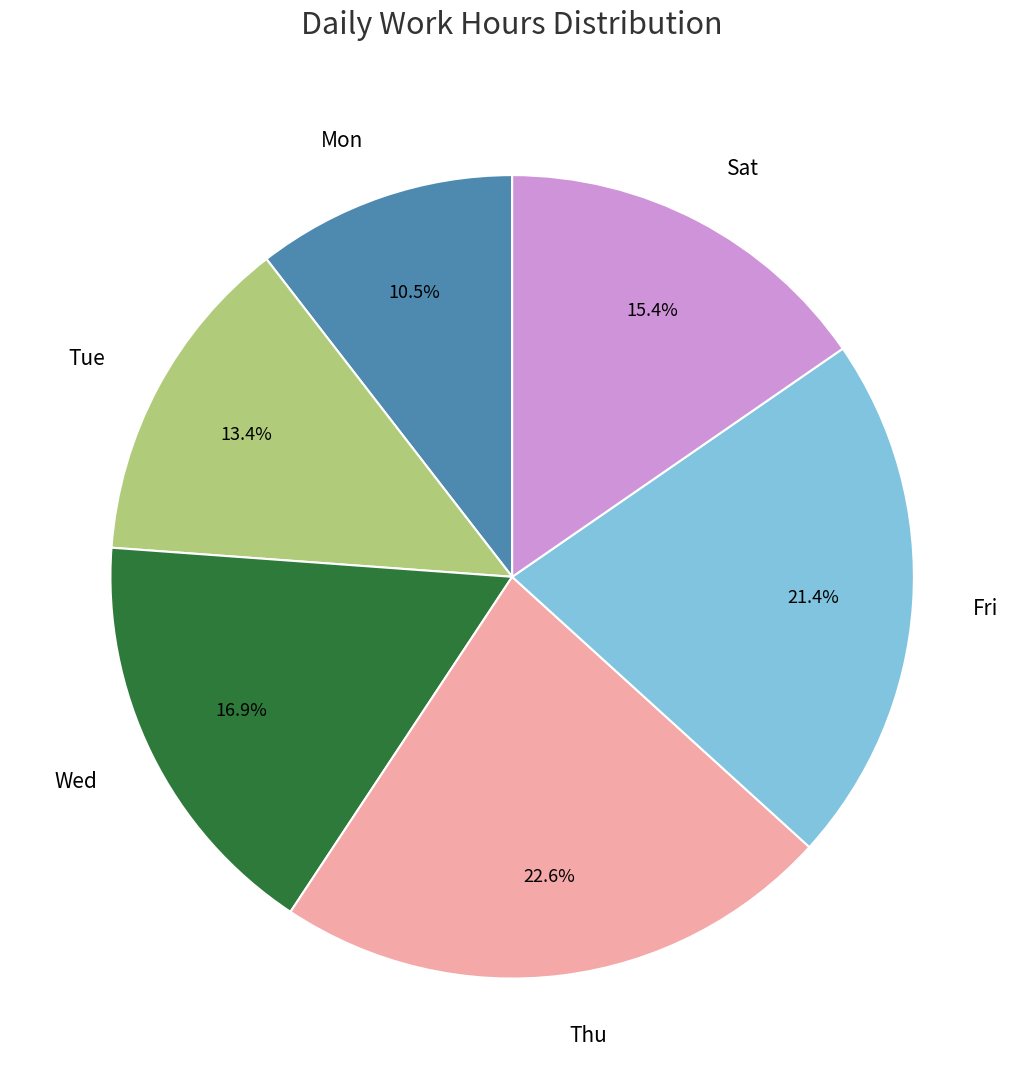

What is the ratio of the value at Wed to the value at Thu?

0.7